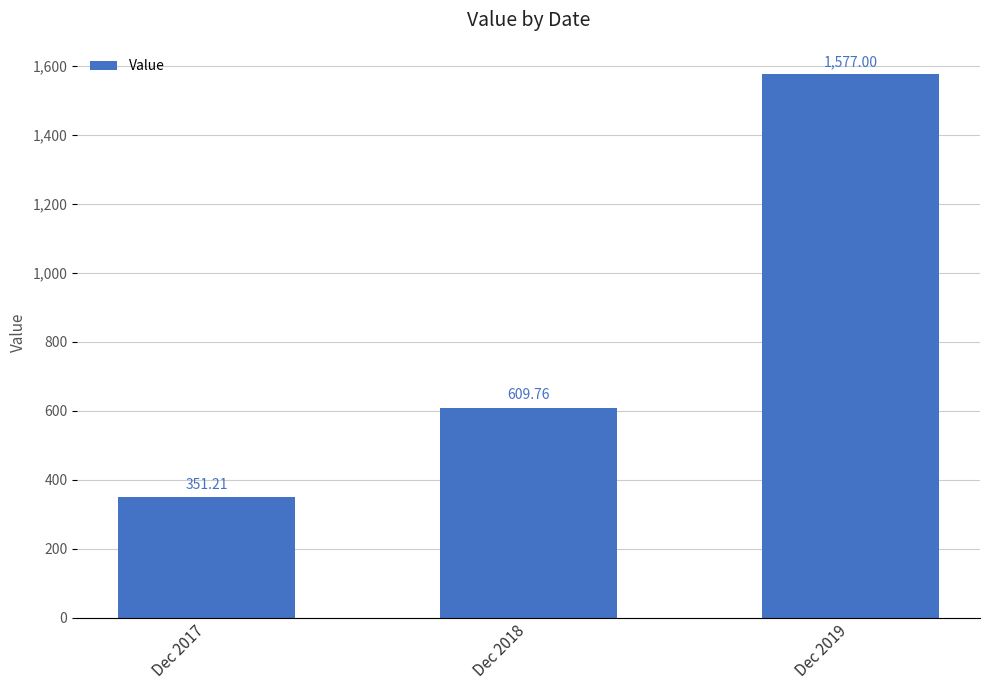

Rank the categories by value from highest to lowest.

Dec 2019, Dec 2018, Dec 2017